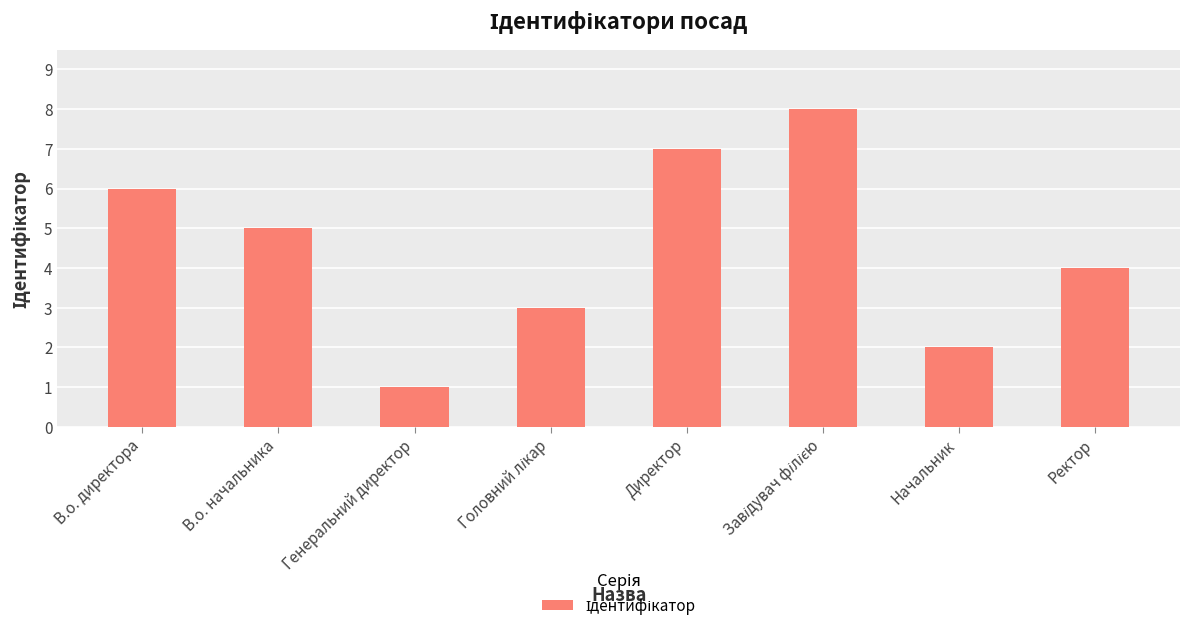

What is the label of the 3rd bar from the left?

Генеральний директор